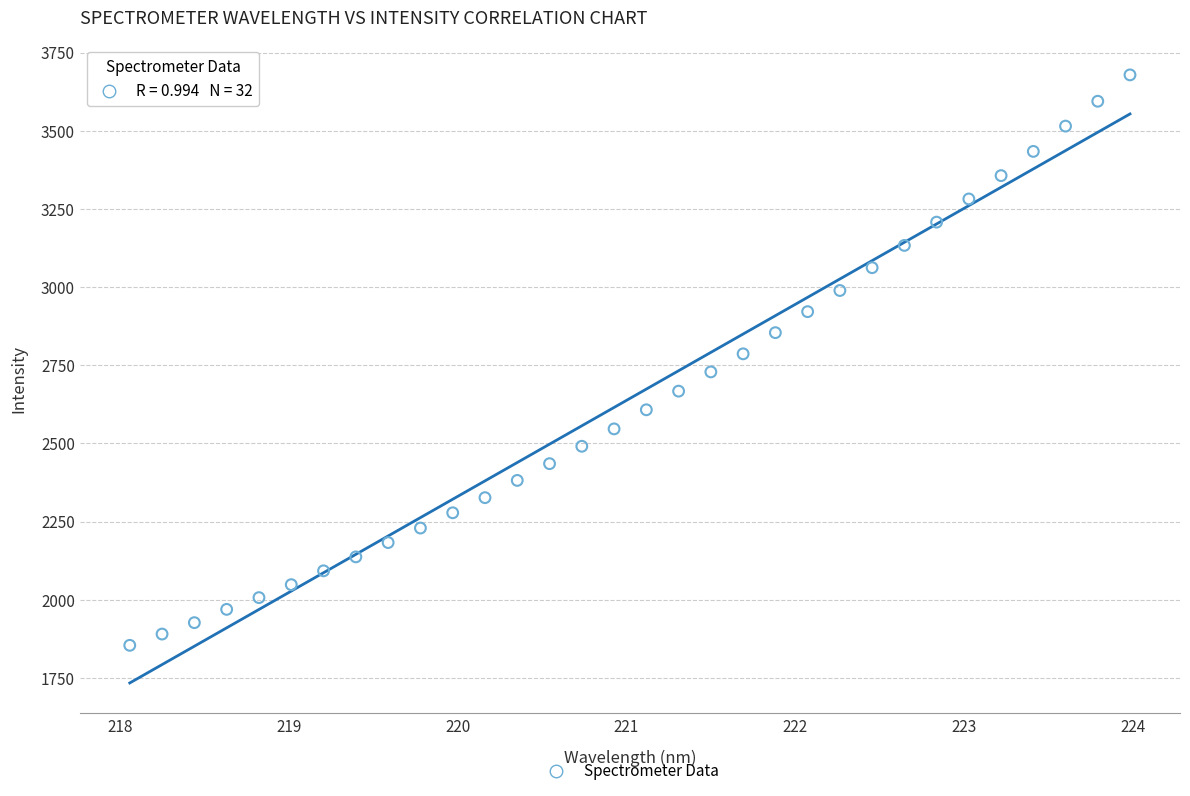

What is the range of X values (max minus min)?

5.9